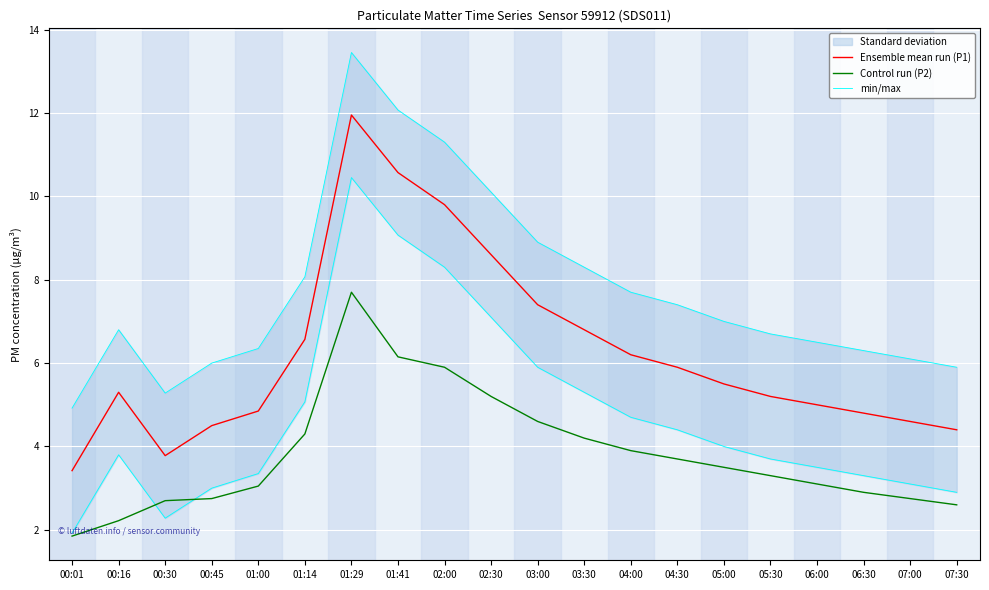

List the series in order of their peak value, lowest first.

Control run (P2), Ensemble mean run (P1), min/max